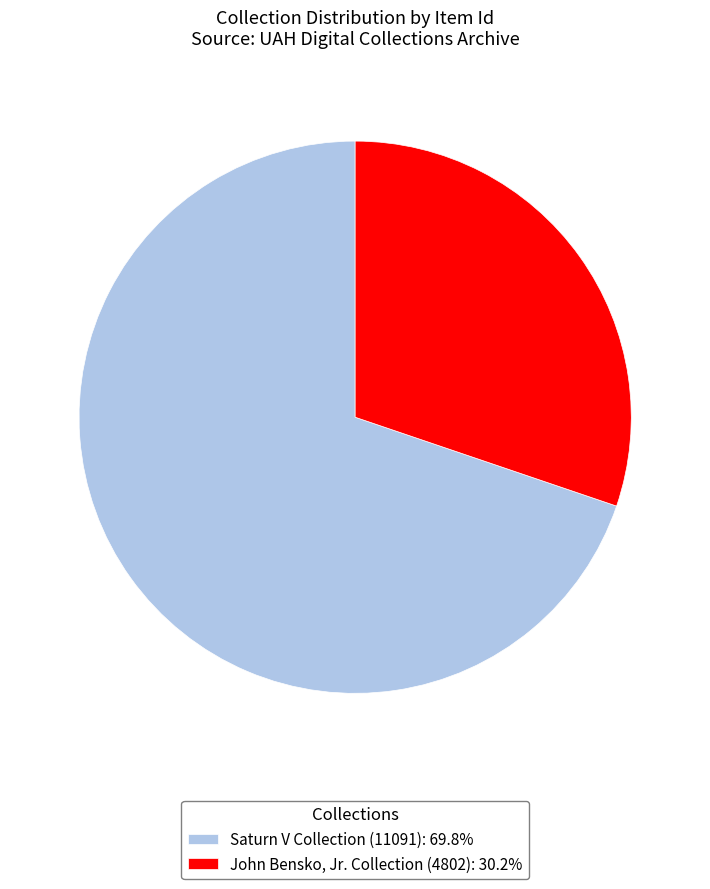

Do John Bensko, Jr. Collection (4802): 30.2% and Saturn V Collection (11091): 69.8% together represent more than half of the pie?

Yes